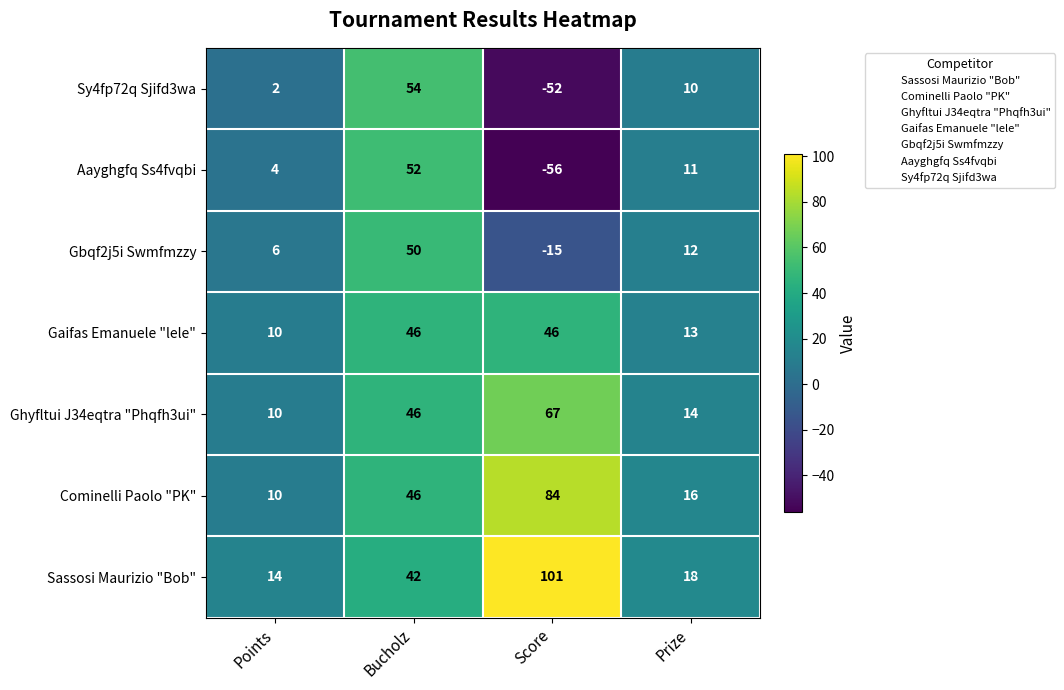

What is the difference between the maximum and minimum values in the Ghyfltui J34eqtra "Phqfh3ui" series?

57